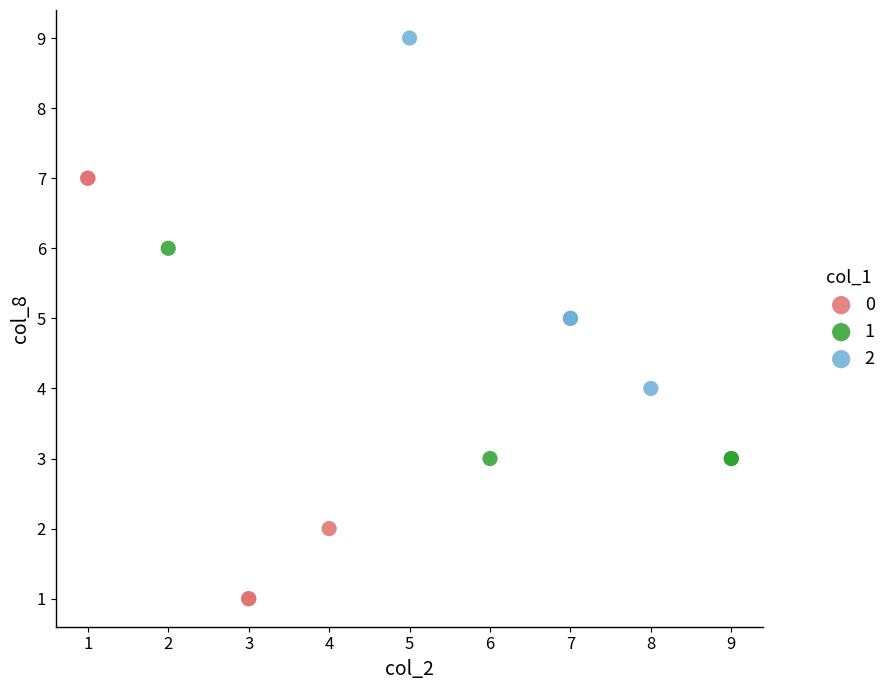

Which series contains the lowest Y value?

0